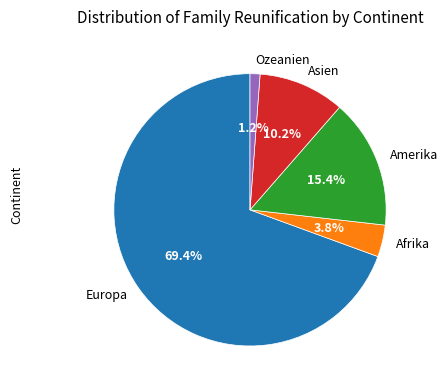

Which slice is the largest?

Europa